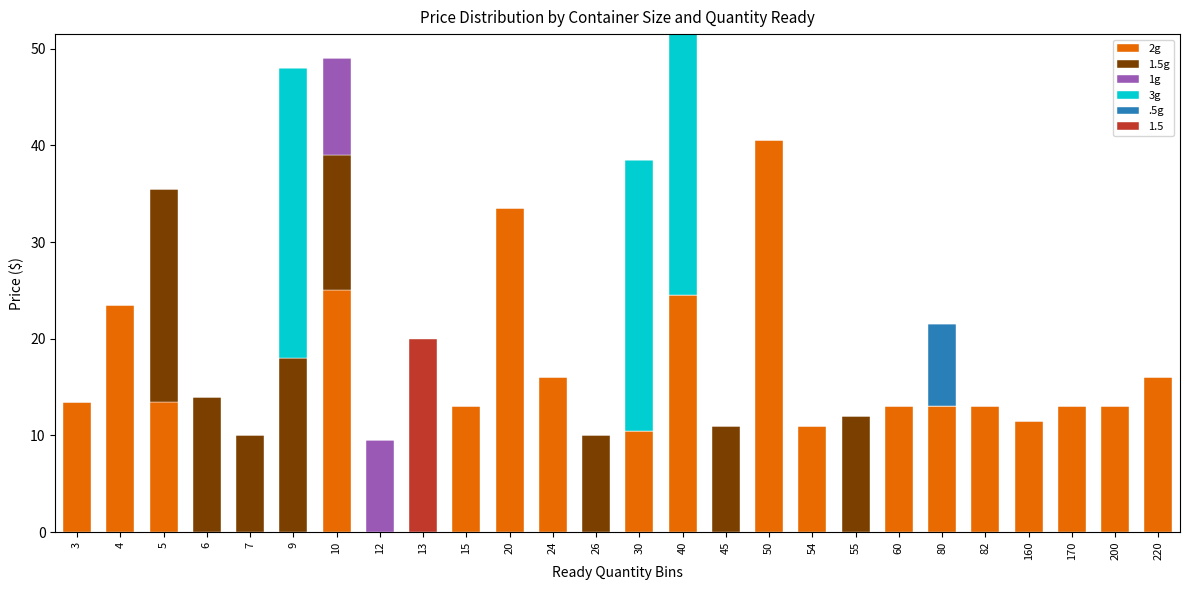

At which label does 2g reach its peak?

50